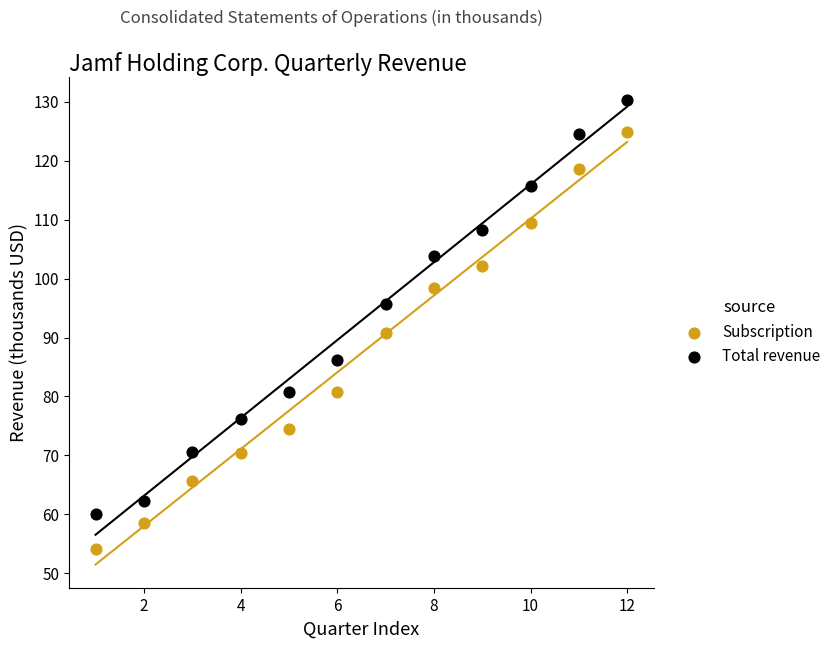

What are all the series names shown in the legend?

Subscription, Total revenue